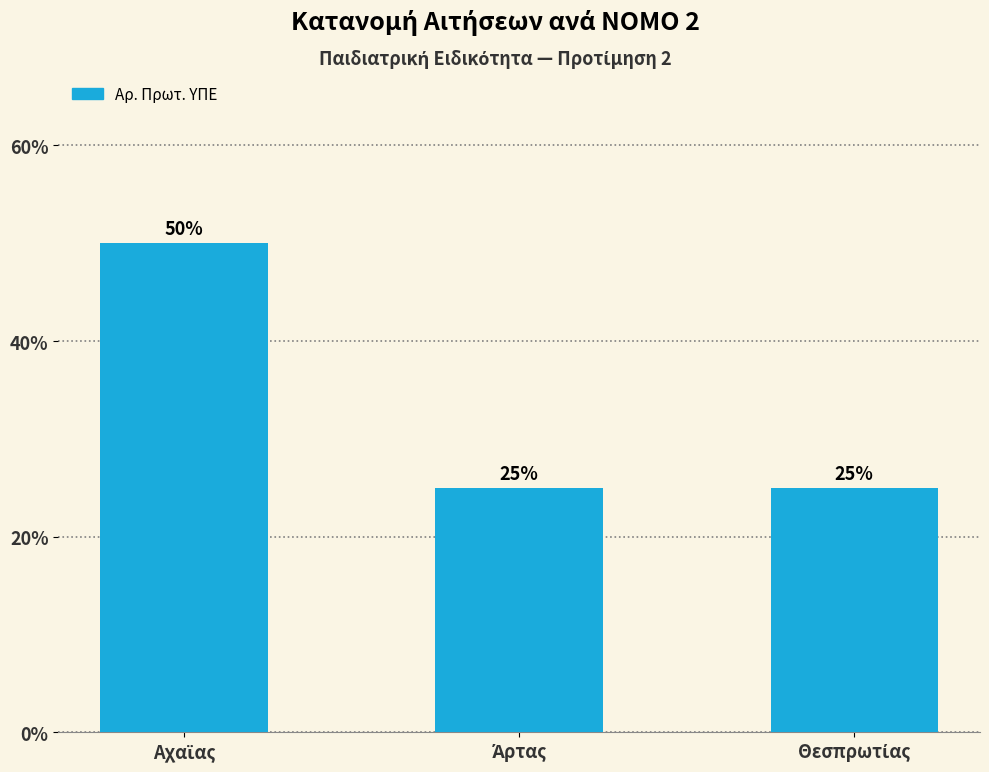

How many data points does each series have?

3